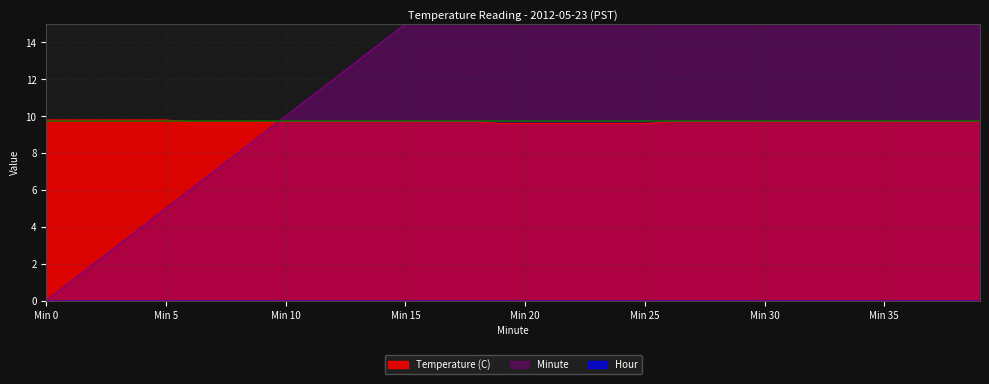

The Temperature (C) series shows 9.7 at Min 35. True or false?

True